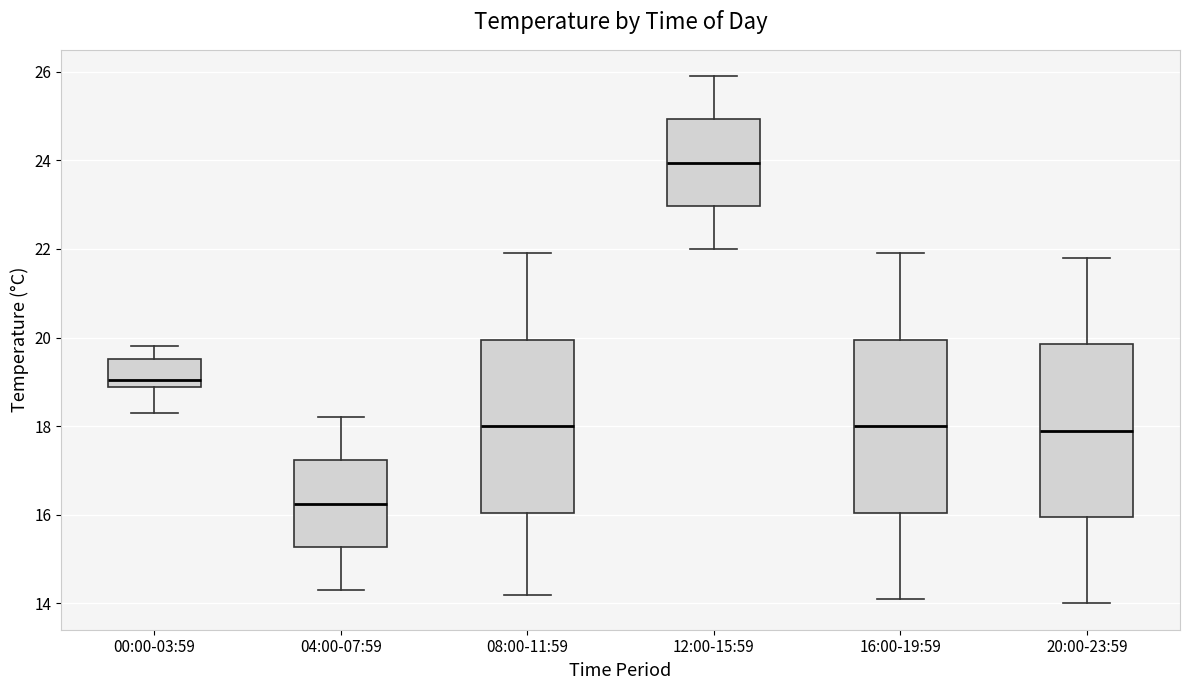

Reading left to right, transcribe this box plot: for each box, give where its median line is, the range the box spans, and where its two whiskers end, as read against the y-axis. The values are not printed on the chart, so give them approximately, as read against the axis.

00:00-03:59: median 19.0, box 18.8 to 19.6, whiskers 18.4 to 19.8
04:00-07:59: median 16.2, box 15.2 to 17.2, whiskers 14.4 to 18.2
08:00-11:59: median 18.0, box 16.0 to 20.0, whiskers 14.2 to 22.0
12:00-15:59: median 24.0, box 23.0 to 25.0, whiskers 22.0 to 26.0
16:00-19:59: median 18.0, box 16.0 to 20.0, whiskers 14.2 to 22.0
20:00-23:59: median 18.0, box 16.0 to 19.8, whiskers 14.0 to 21.8